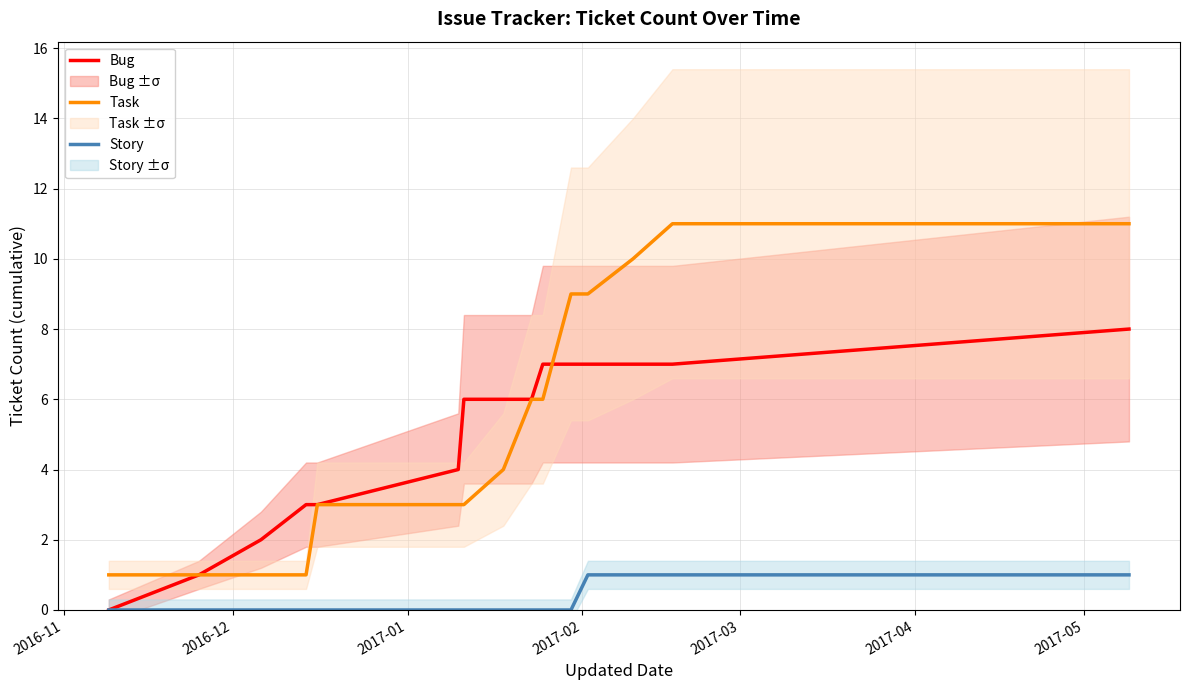

What is the difference between the maximum and minimum values in the Story series?

1